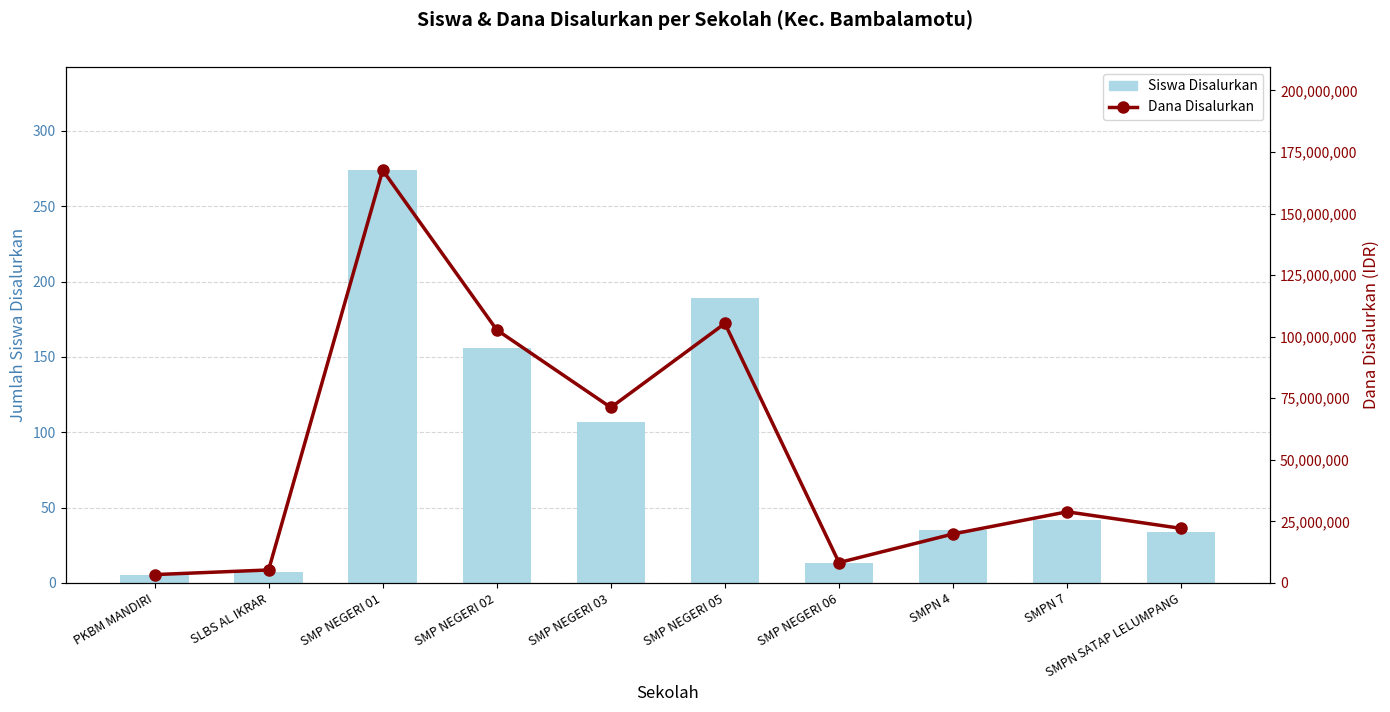

Is the value of Siswa Disalurkan at SMPN 4 greater than the value of Dana Disalurkan at SMP NEGERI 03?

No